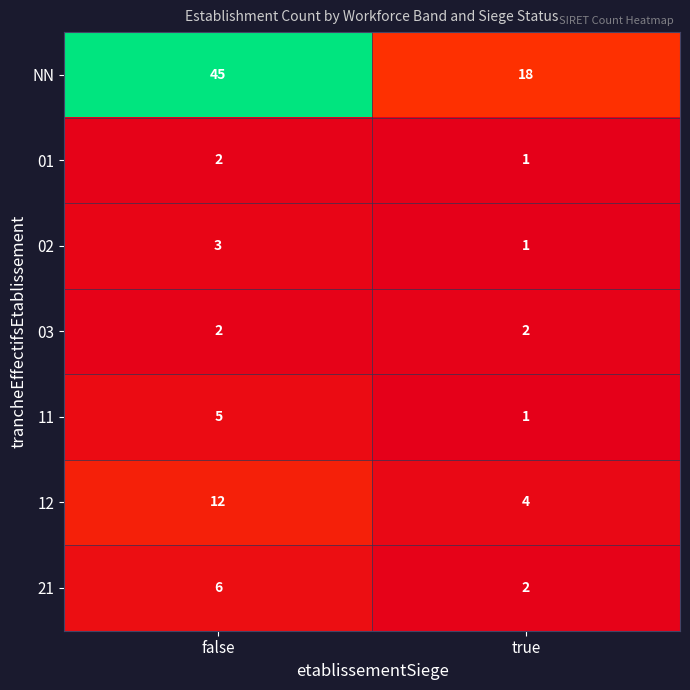

Which category has the highest value across all series?

false